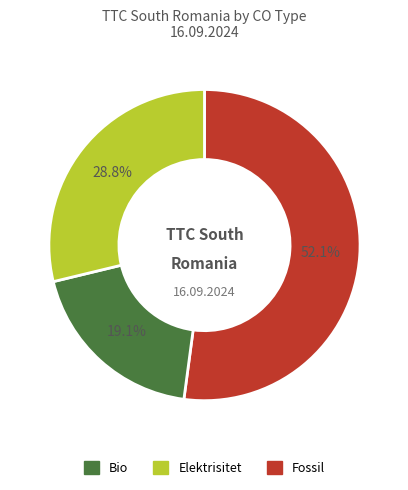

Is there a majority slice in this chart?

Yes